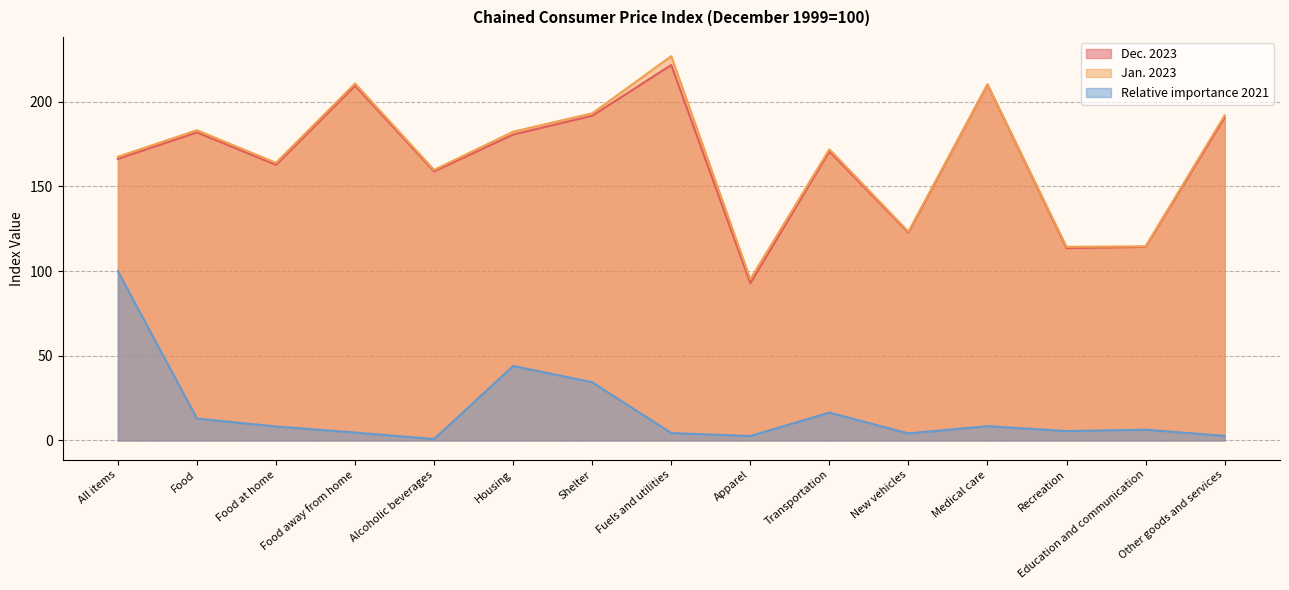

Between Alcoholic beverages and Medical care, which series saw the biggest shift?

Dec. 2023